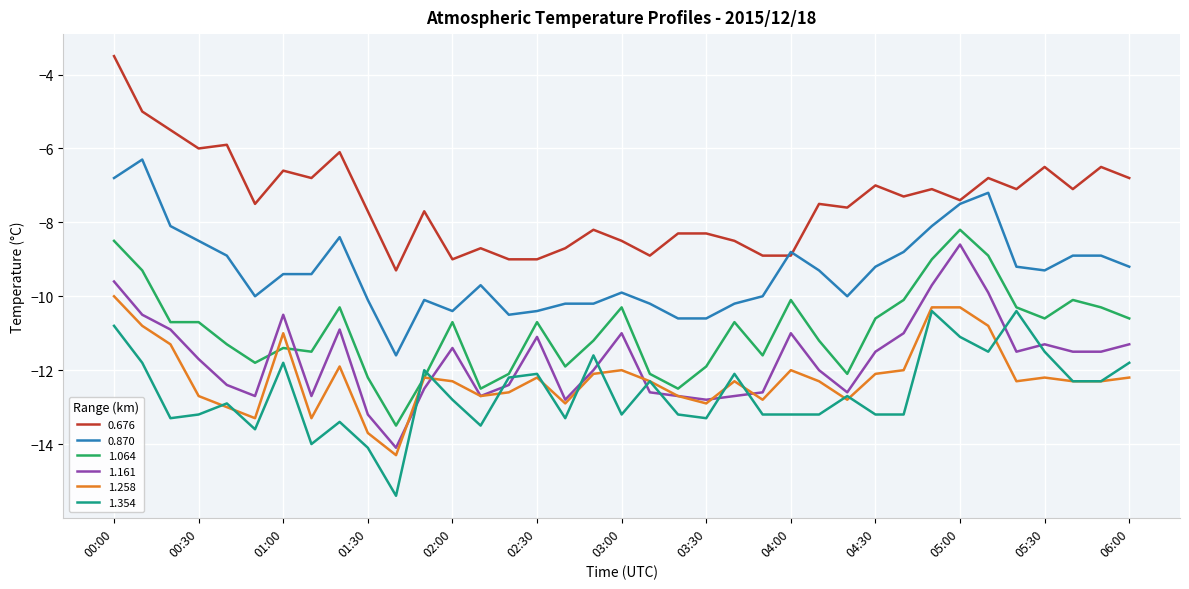

True or false: 1.258 and 0.870 intersect in this chart.

False